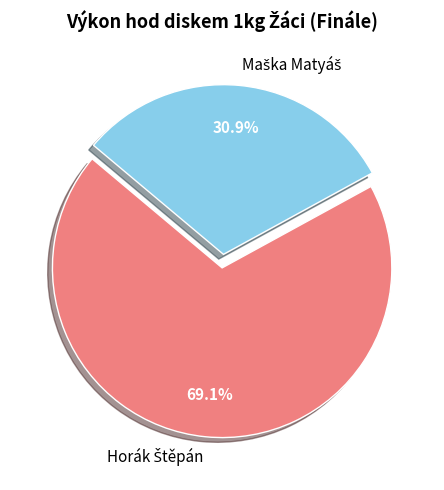

Is there any slice that represents more than half of the pie?

Yes